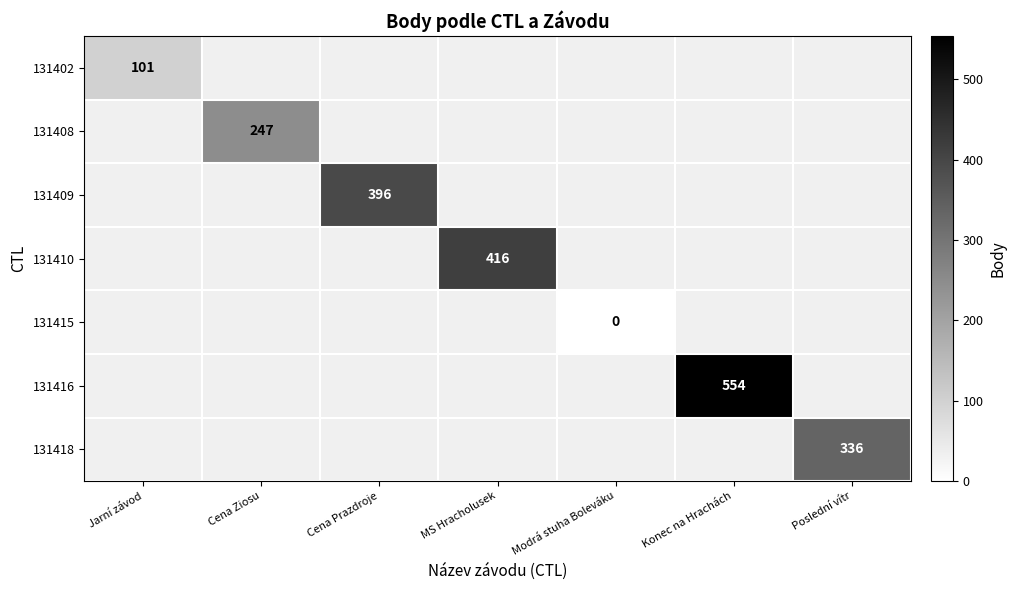

Is it true that 131408 equals 247 at Cena Ziosu?

True